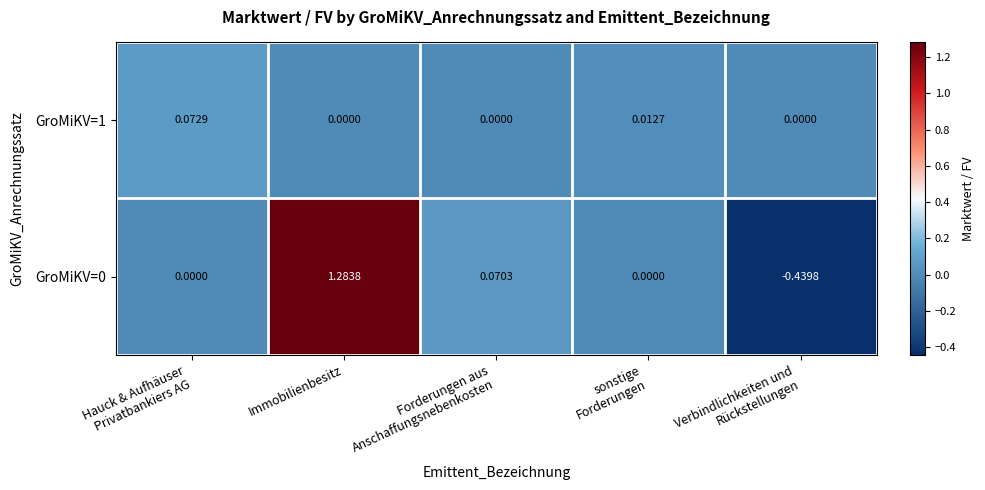

At which category does the chart reach its peak across all series?

Immobilienbesitz